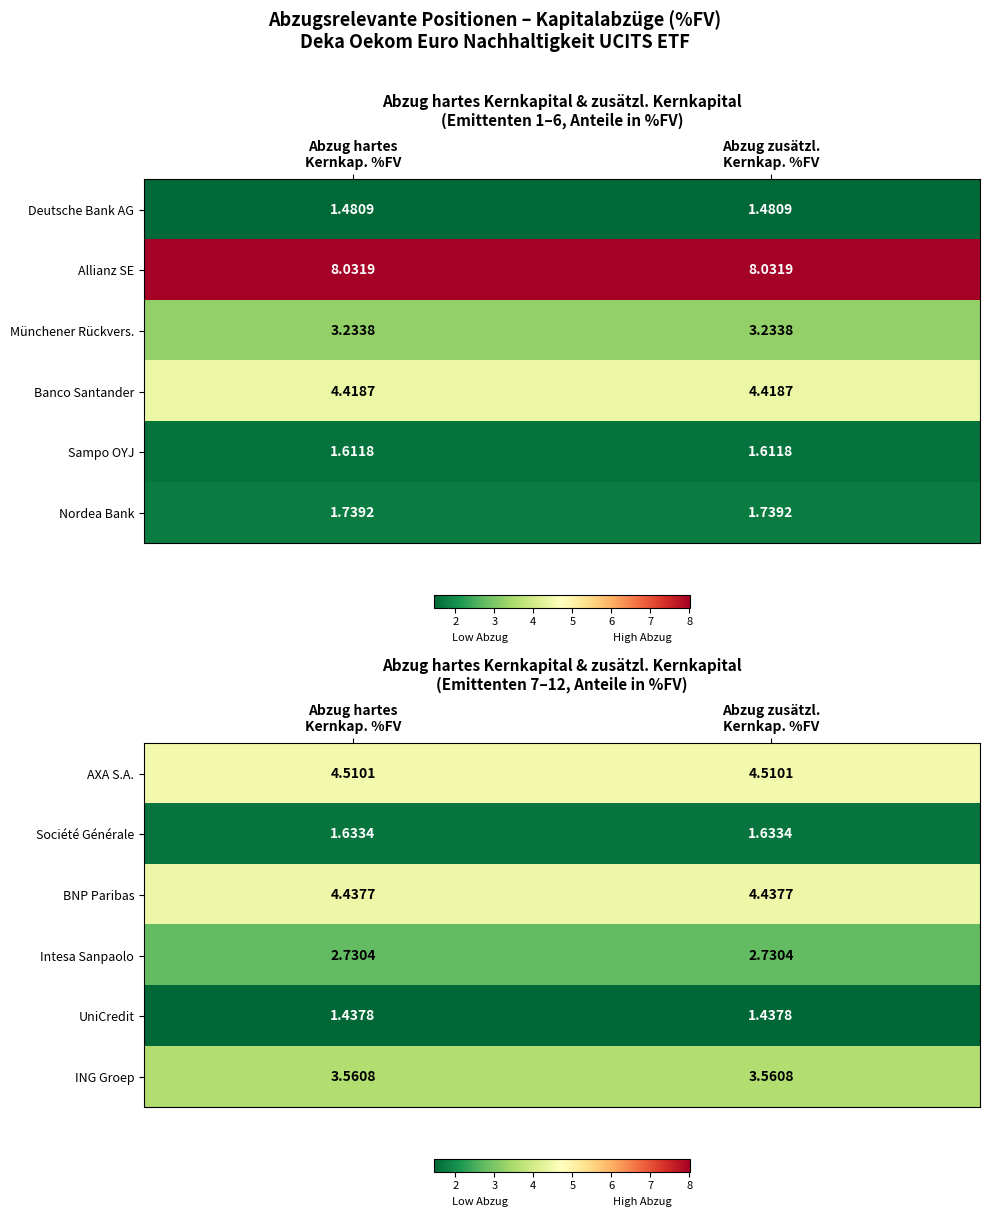

Which category has the lowest value in the AXA S.A. series?

Abzug hartes Kernkap. %FV